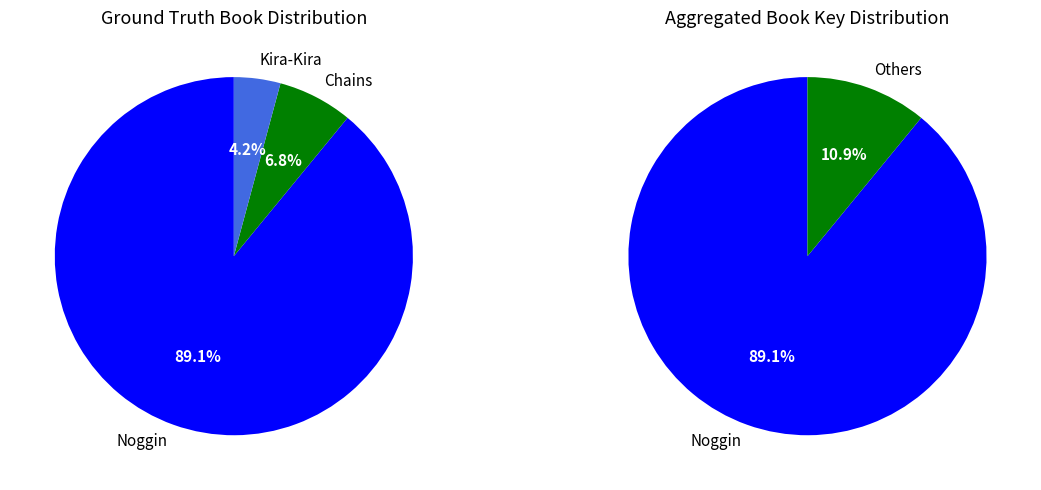

Does Kira-Kira represent more than half of the total?

No